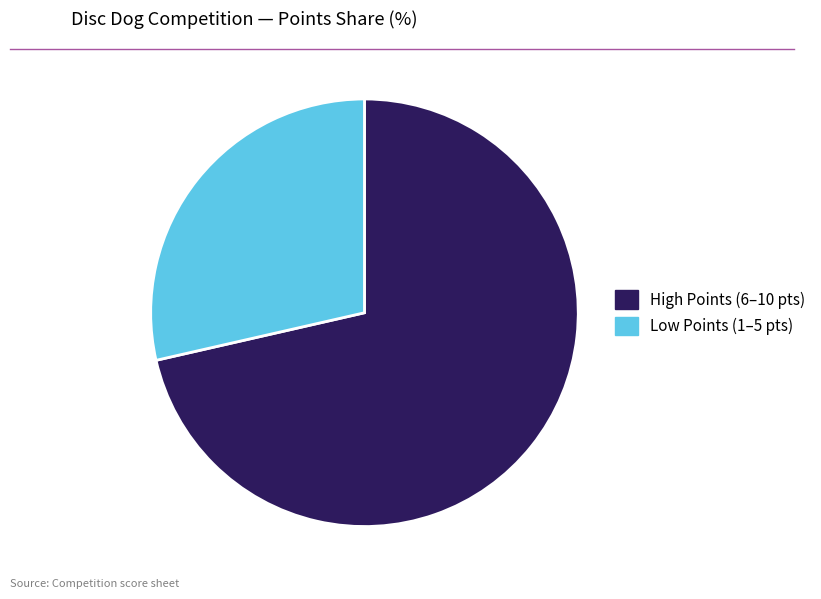

Does any single category account for the majority?

Yes